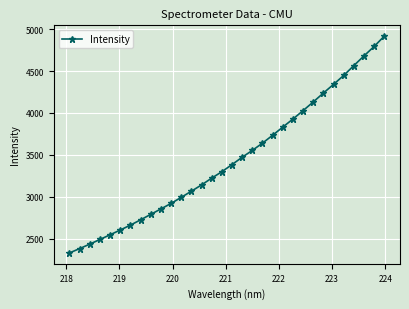

What is the difference between the maximum and minimum values?

2590.8